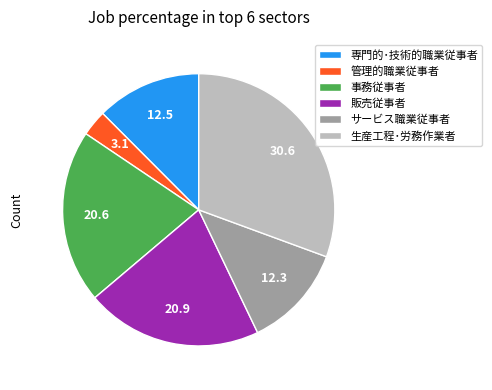

Does 事務従事者 account for over 50% of the chart?

No